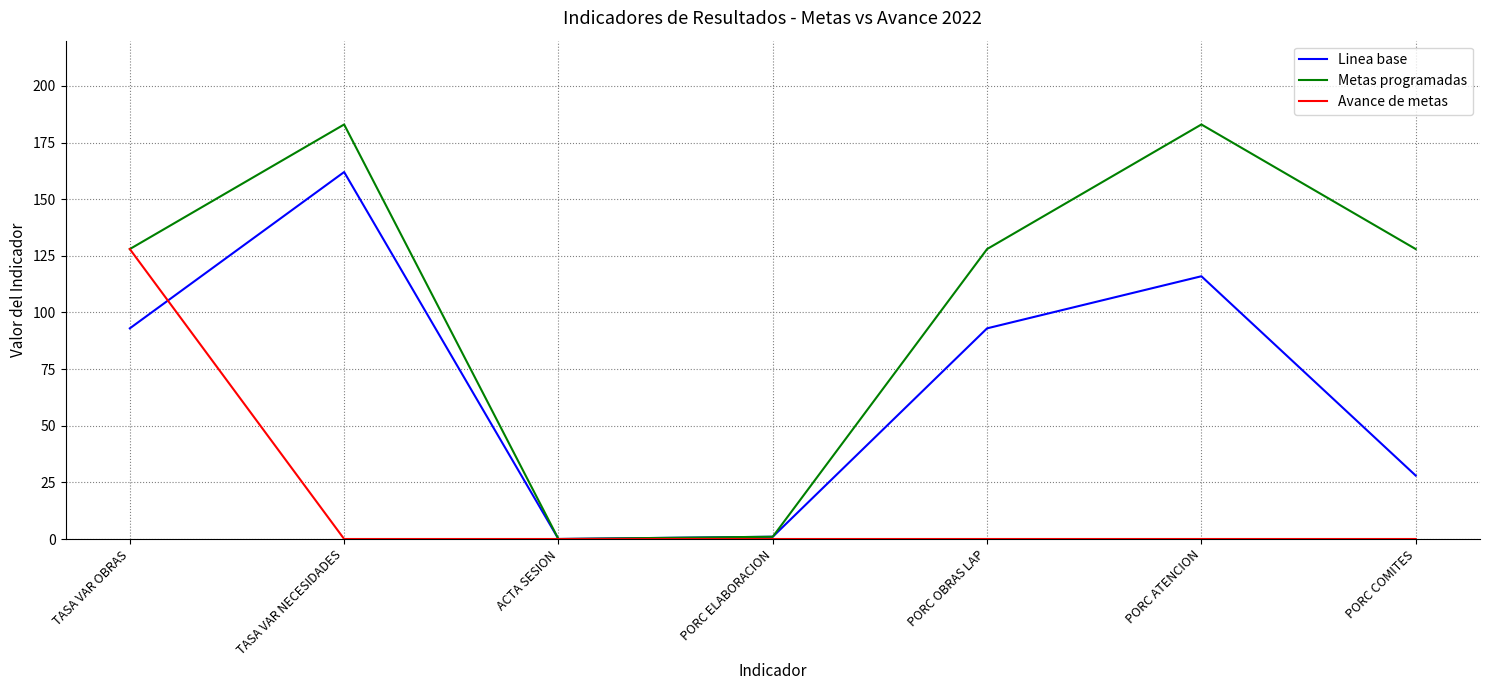

Which series has the largest range (max minus min)?

Metas programadas